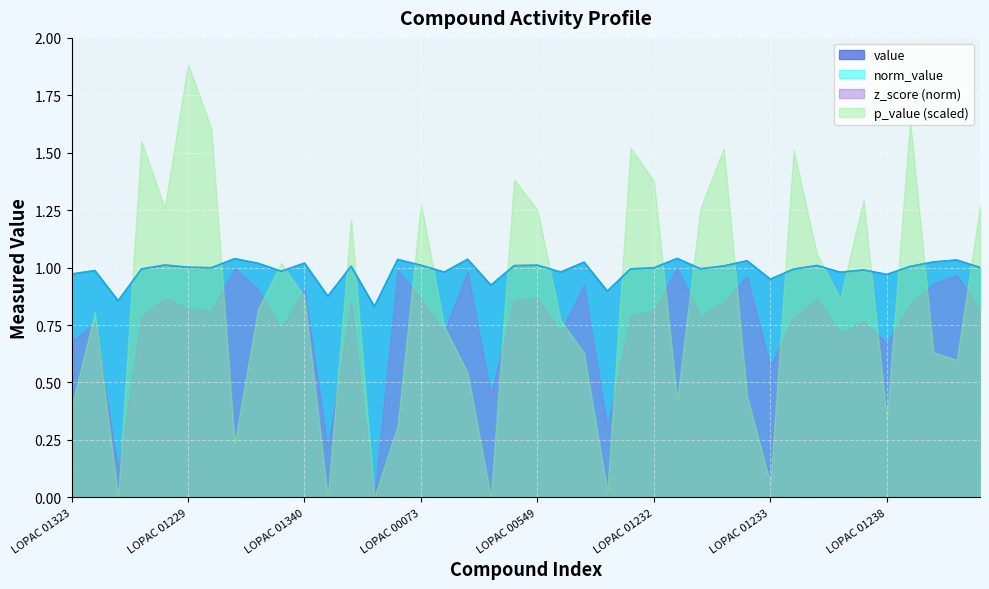

What is the sum of the norm_value values at LOPAC 01231 and LOPAC 01238?

2.0